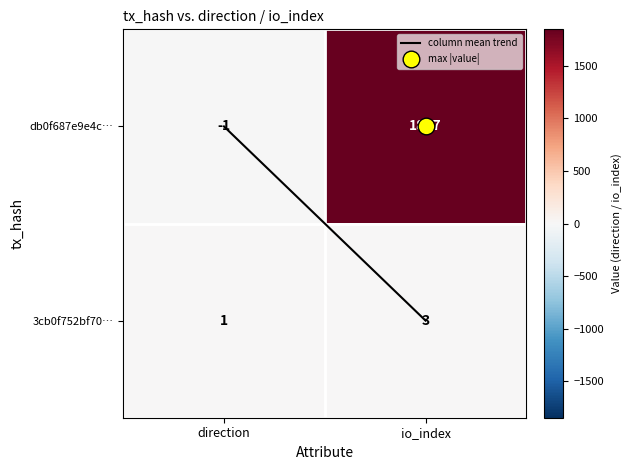

The 3cb0f752bf70… series shows 3 at io_index. True or false?

True